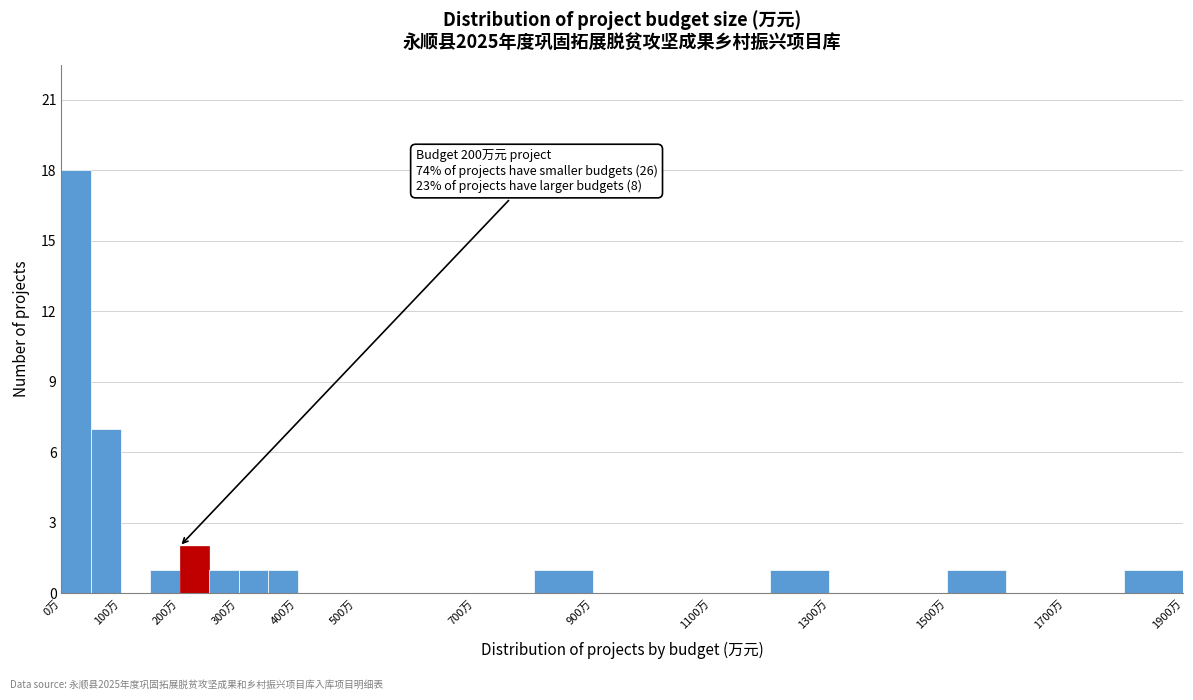

Which range on the x-axis has the tallest bar?

0 to 50